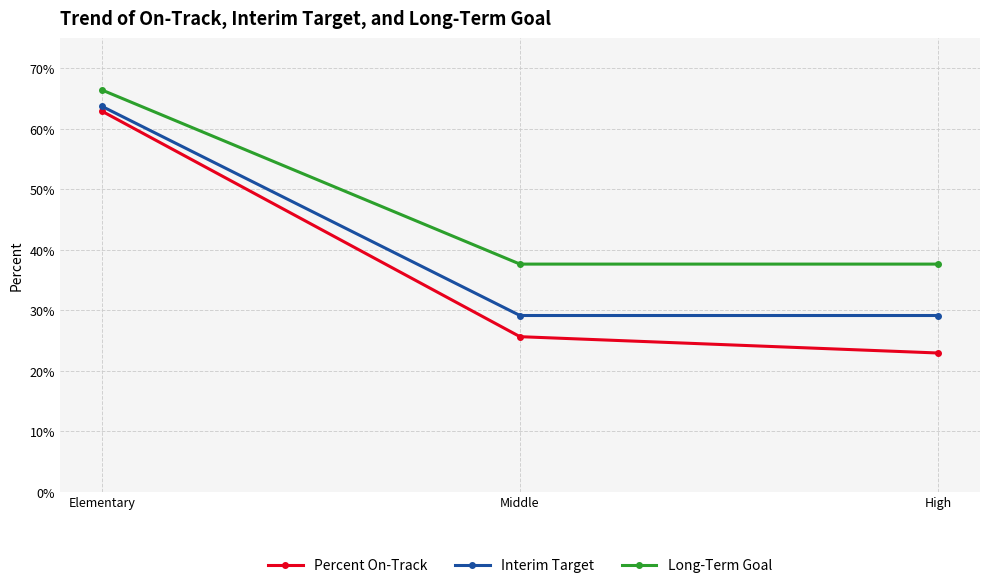

What is the average value of the Long-Term Goal series?

0.5